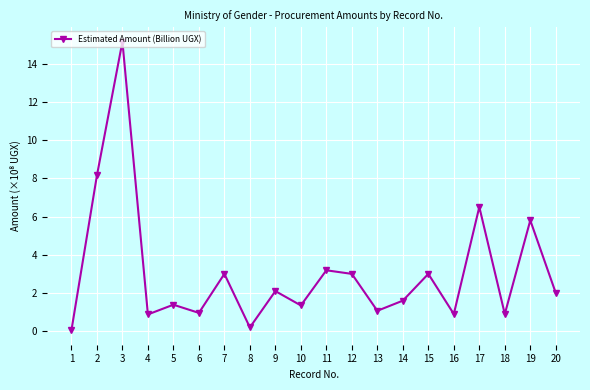

Is it true that the value at 14 is 1.6?

True